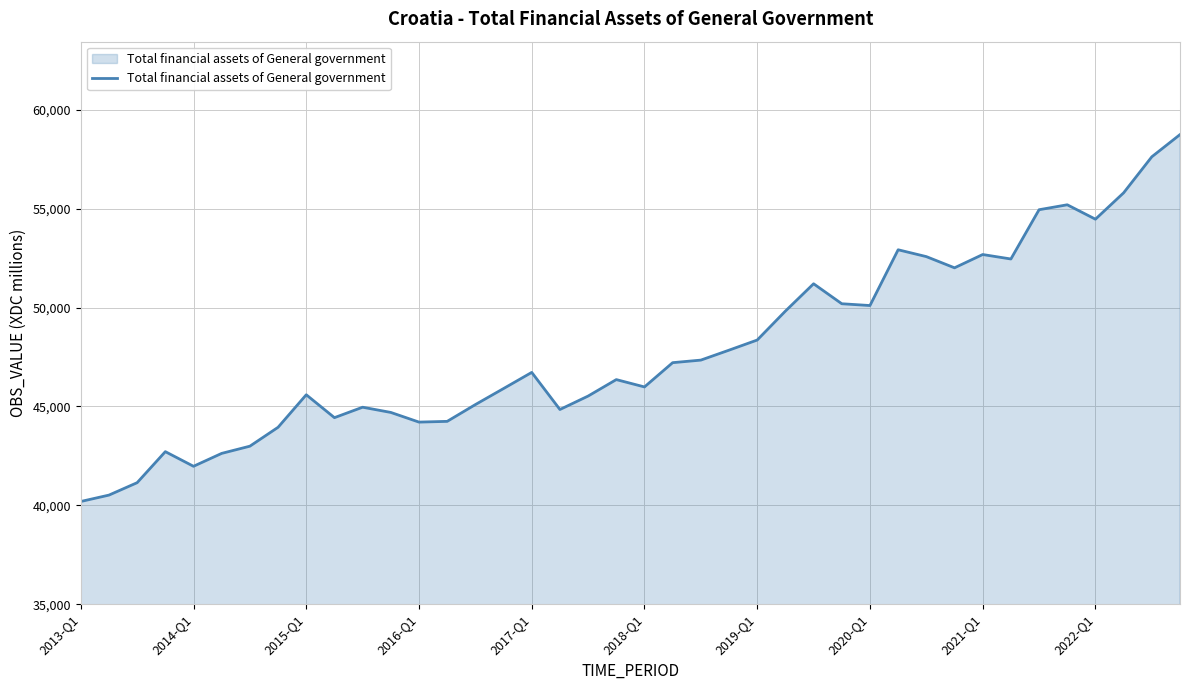

What is the difference between the maximum and minimum values?

18555.3